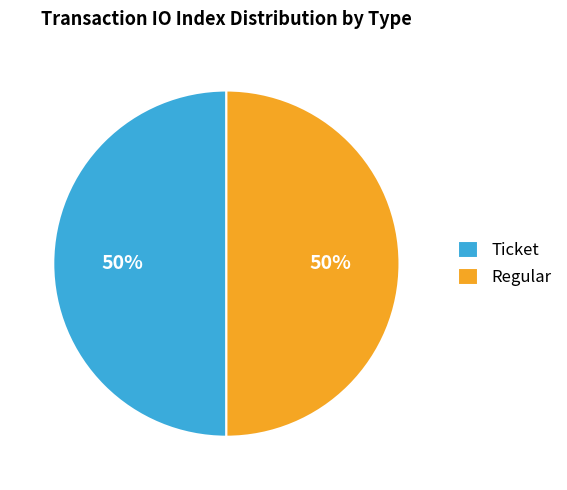

Approximately how many times larger is the value at Ticket compared to Regular?

1.0